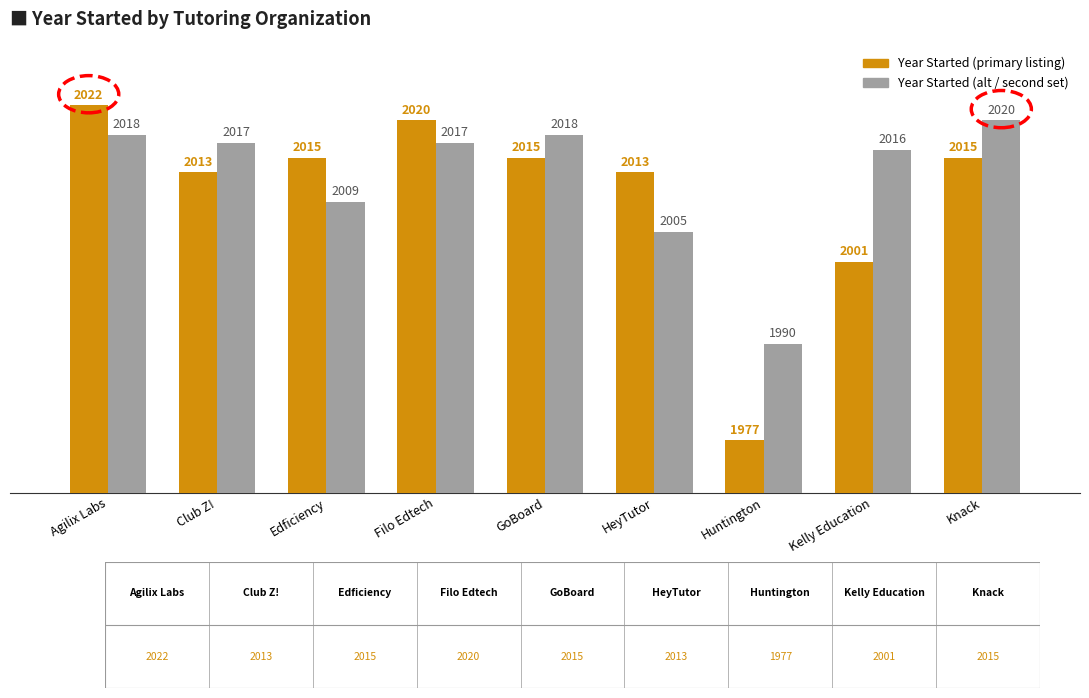

At which category is the sum across all series the highest?

Agilix Labs